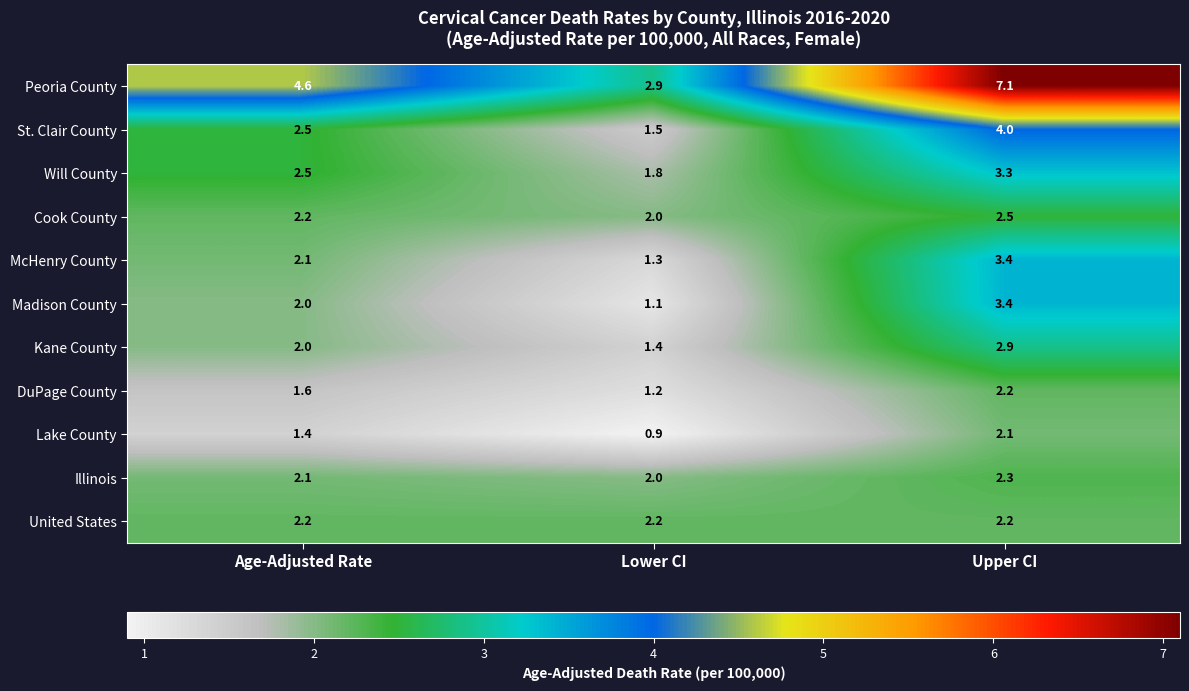

Between Lower CI and Upper CI, which series saw the biggest shift?

Peoria County